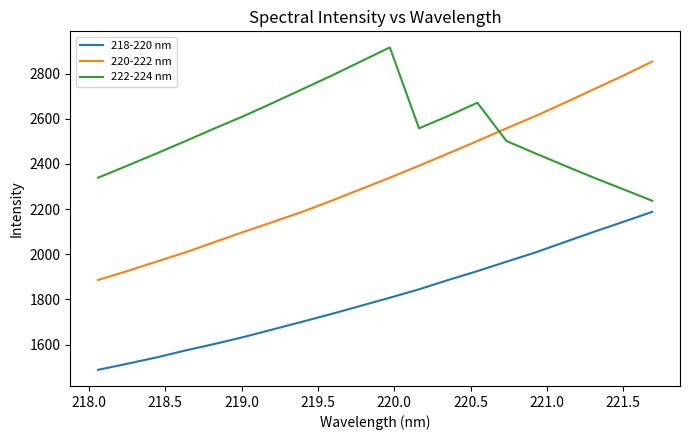

In 222-224 nm, how many points are lower than both neighbors (excluding endpoints)?

1